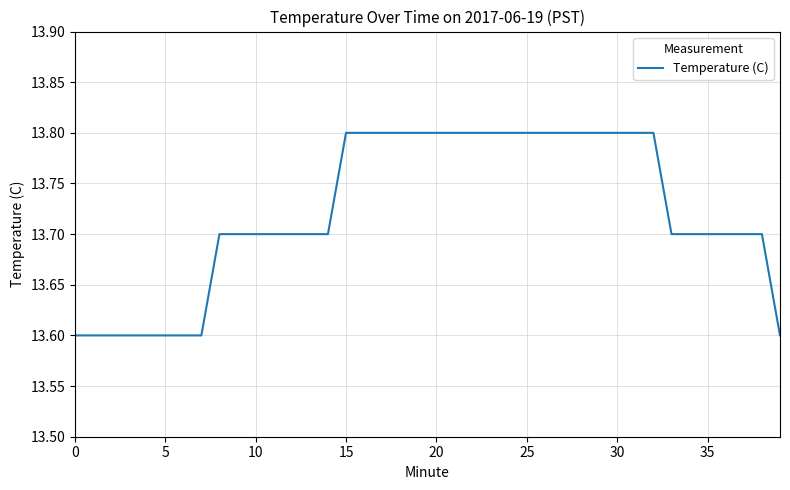

What is the maximum value shown in the chart?

13.8